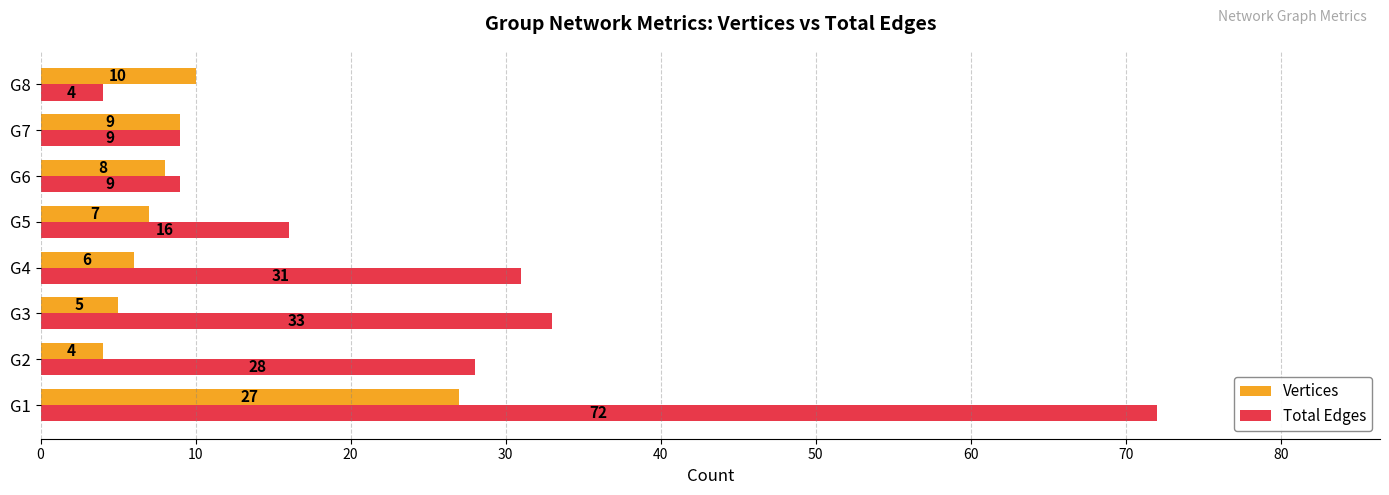

At which label does Total Edges reach its peak?

G1